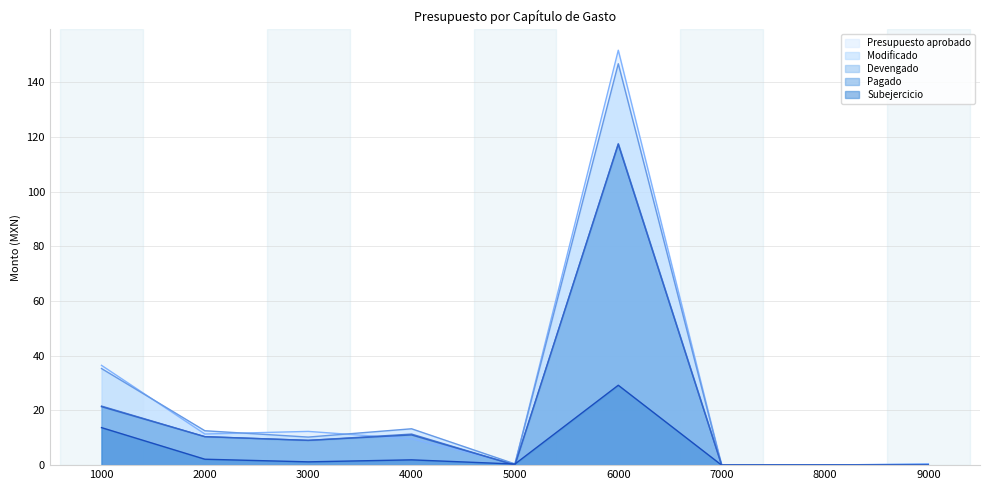

What is the maximum value for Pagado?

117.3